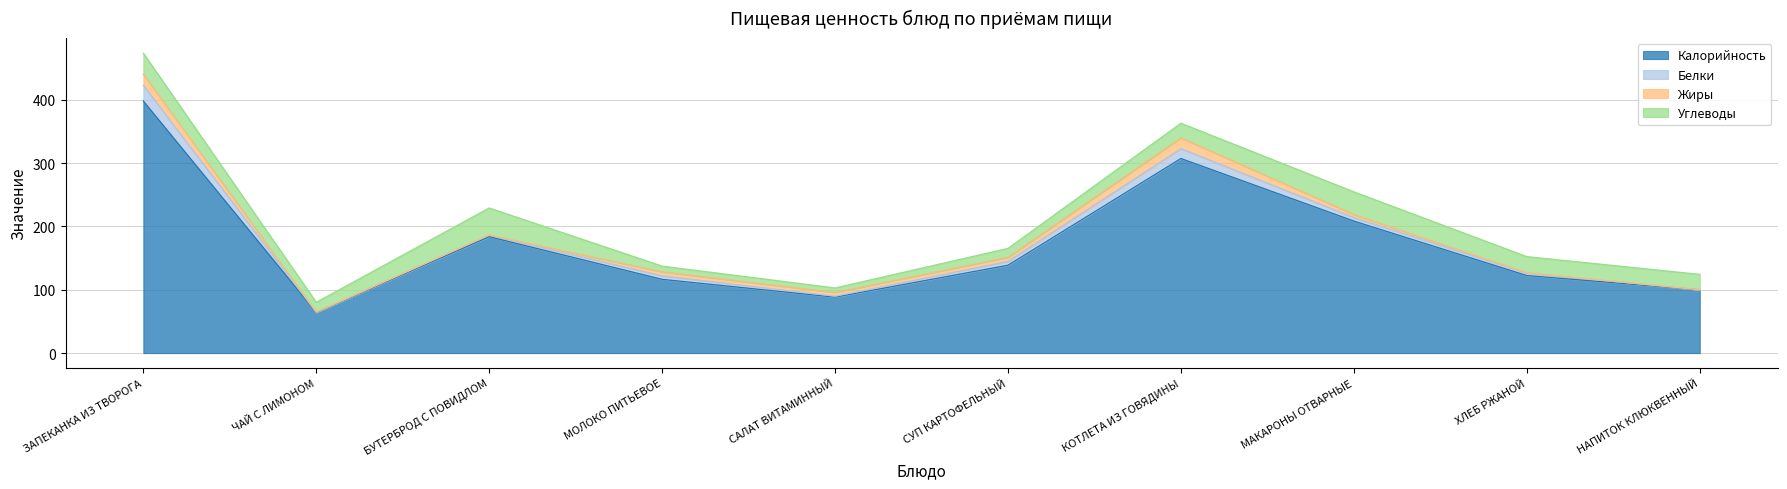

Between МАКАРОНЫ ОТВАРНЫЕ and НАПИТОК КЛЮКВЕННЫЙ, which series saw the biggest shift?

Калорийность